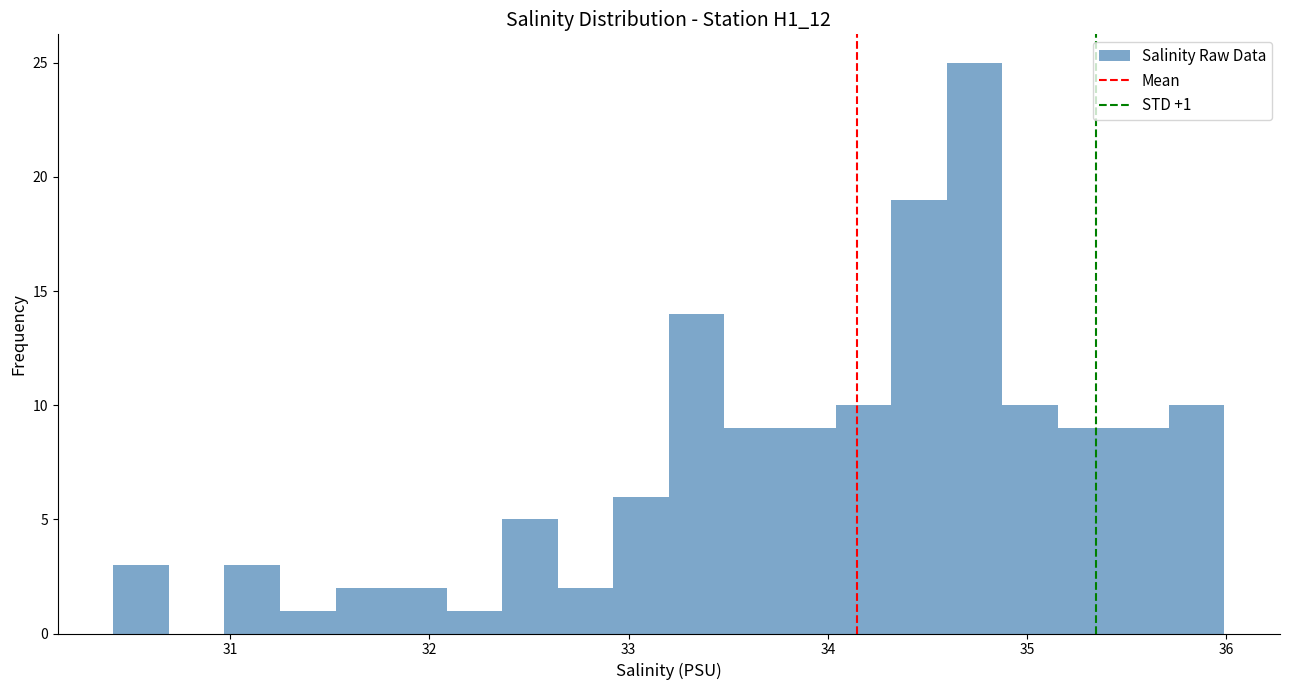

Around what value on the x-axis is the tallest bar? Give the approximate position of its centre, as read against the axis.

34.7